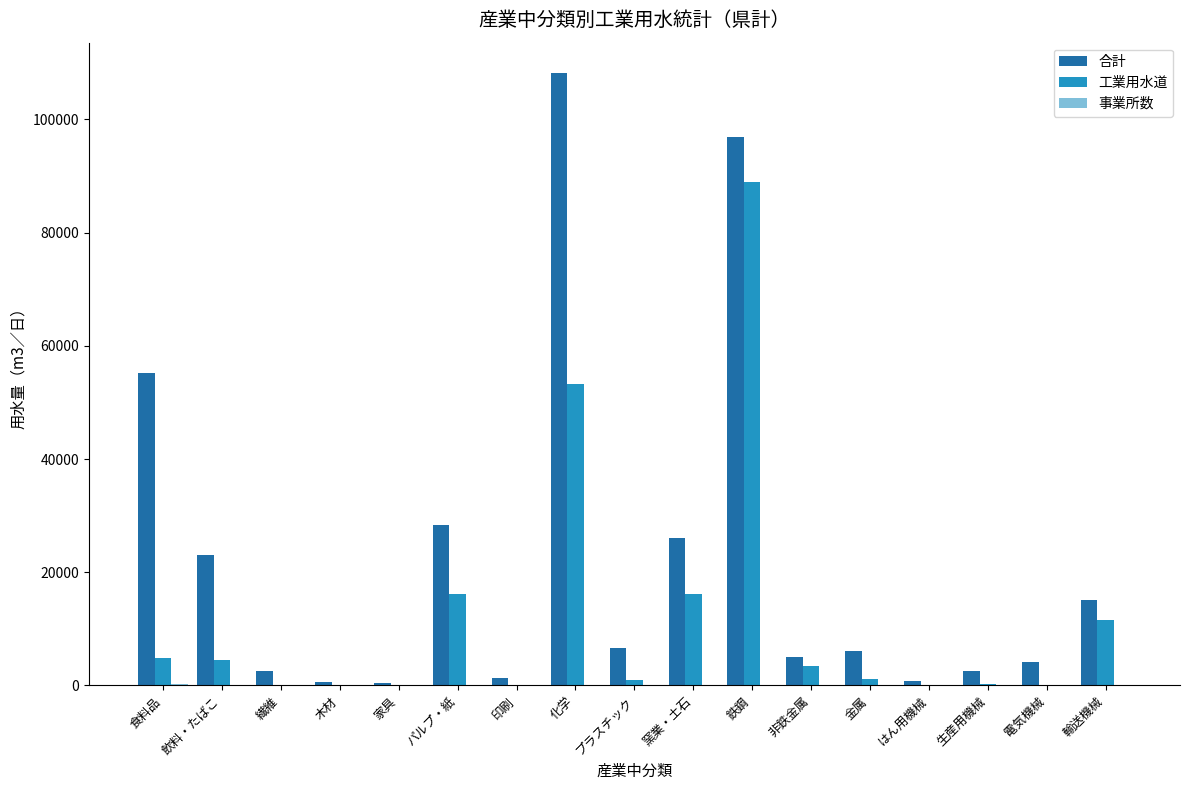

Is the value of 工業用水道 at プラスチック greater than the value of 合計 at パルプ・紙?

No